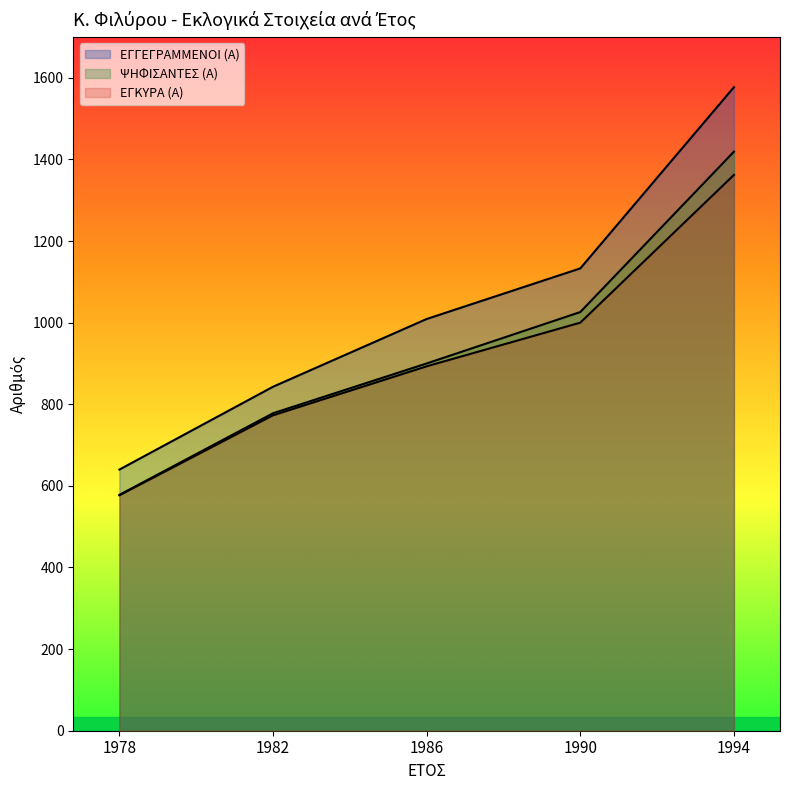

Between 1978 and 1982, which series saw the biggest shift?

ΕΓΓΕΓΡΑΜΜΕΝΟΙ (Α)